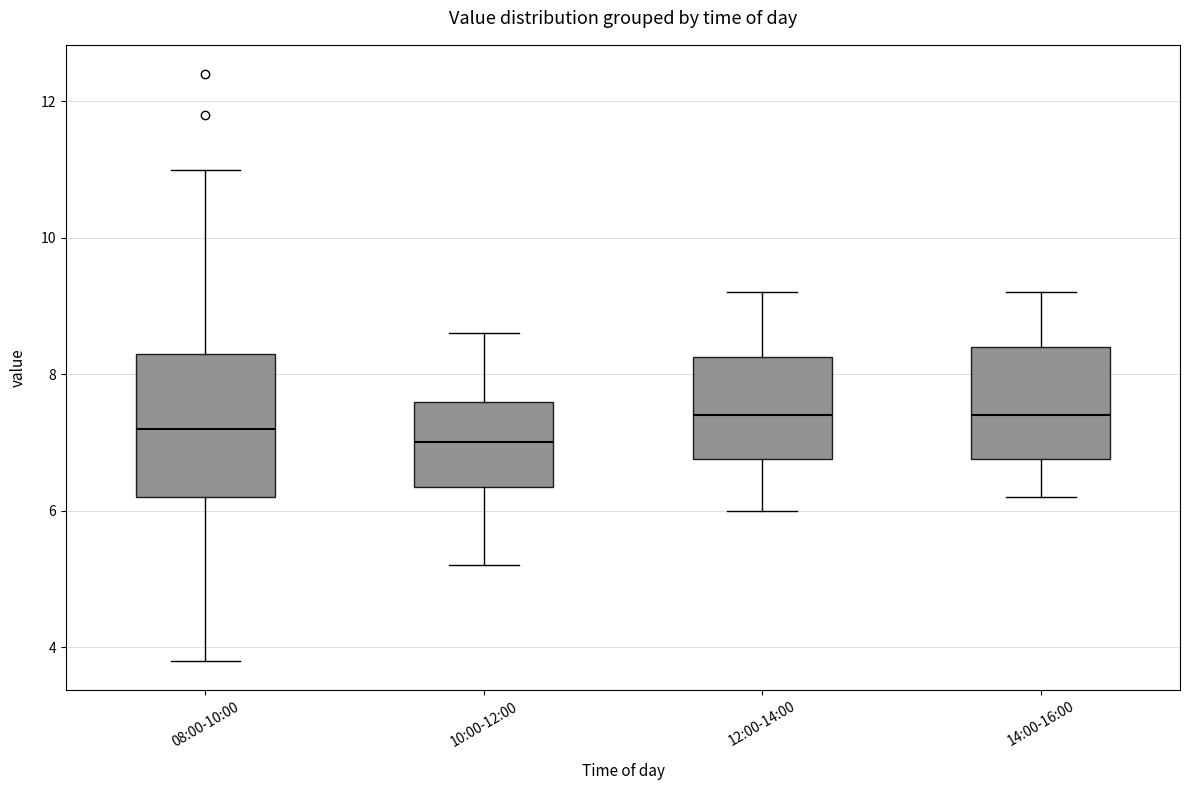

Reading left to right, transcribe this box plot: for each box, give where its median line is, the range the box spans, and where its two whiskers end, as read against the y-axis. The values are not printed on the chart, so give them approximately, as read against the axis.

08:00-10:00: median 7.2, box 6.2 to 8.4, whiskers 3.8 to 11.0
10:00-12:00: median 7.0, box 6.4 to 7.6, whiskers 5.2 to 8.6
12:00-14:00: median 7.4, box 6.8 to 8.2, whiskers 6.0 to 9.2
14:00-16:00: median 7.4, box 6.8 to 8.4, whiskers 6.2 to 9.2